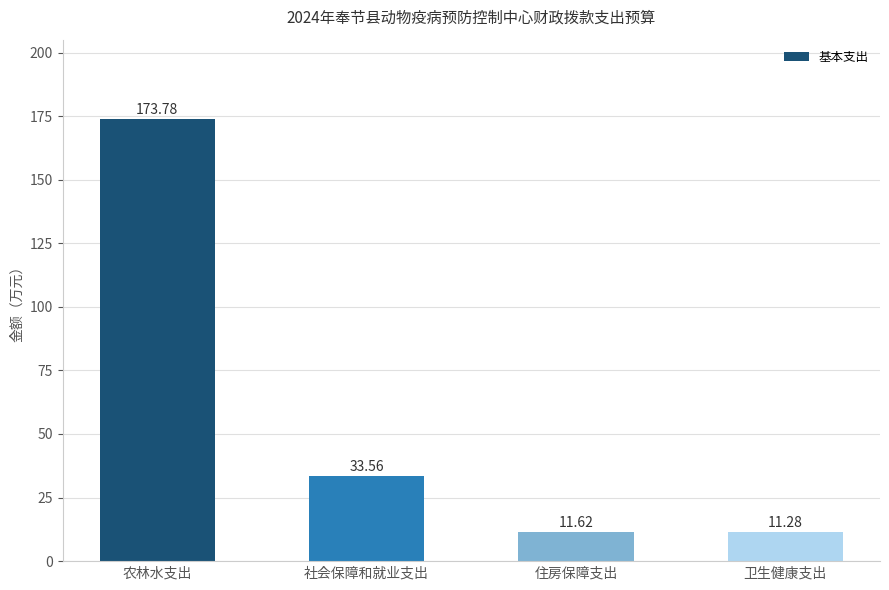

Reading left to right, transcribe all the data shown in this chart.

173.8	33.6	11.6	11.3